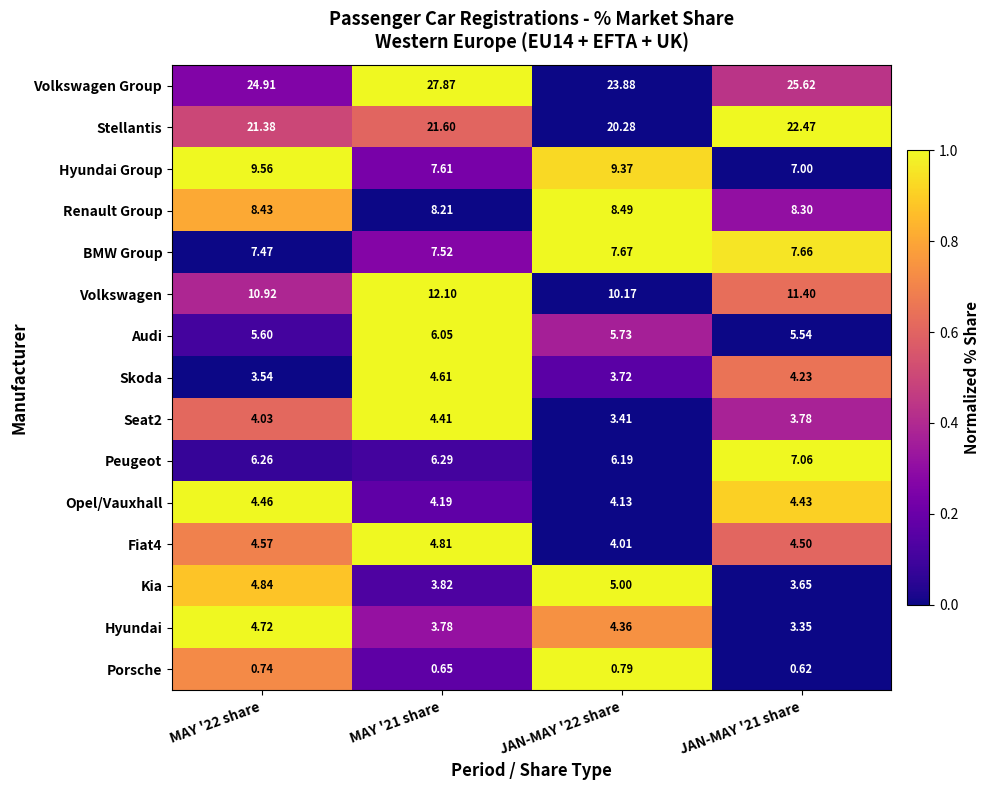

Which series has the largest range (max minus min)?

Volkswagen Group